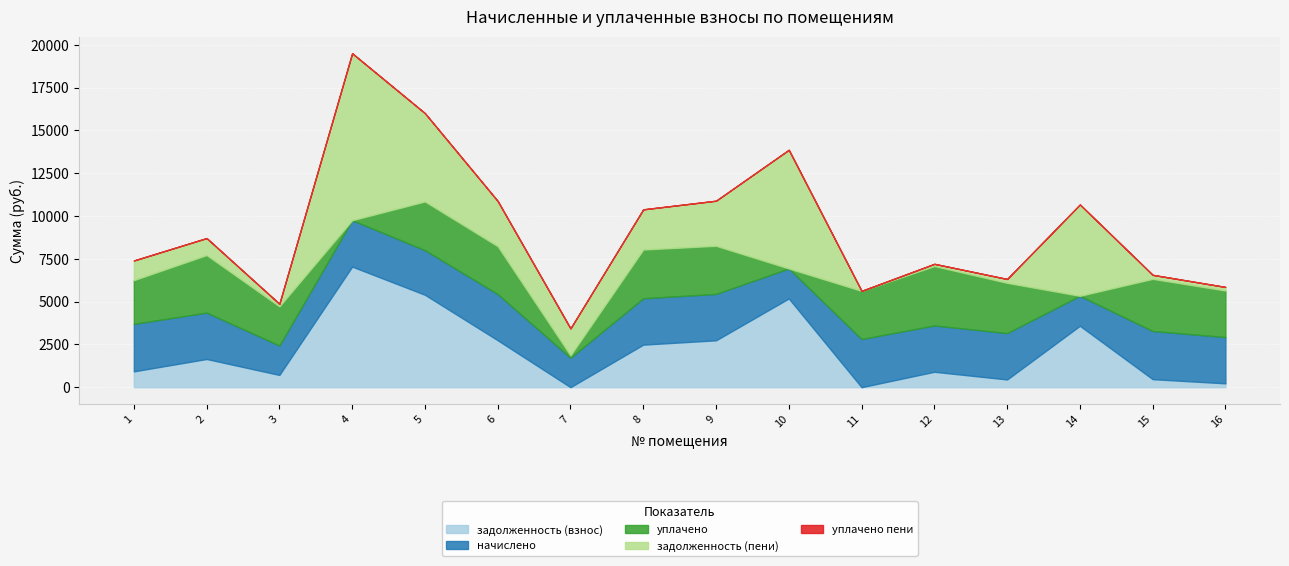

Count the number of data series in this chart.

5